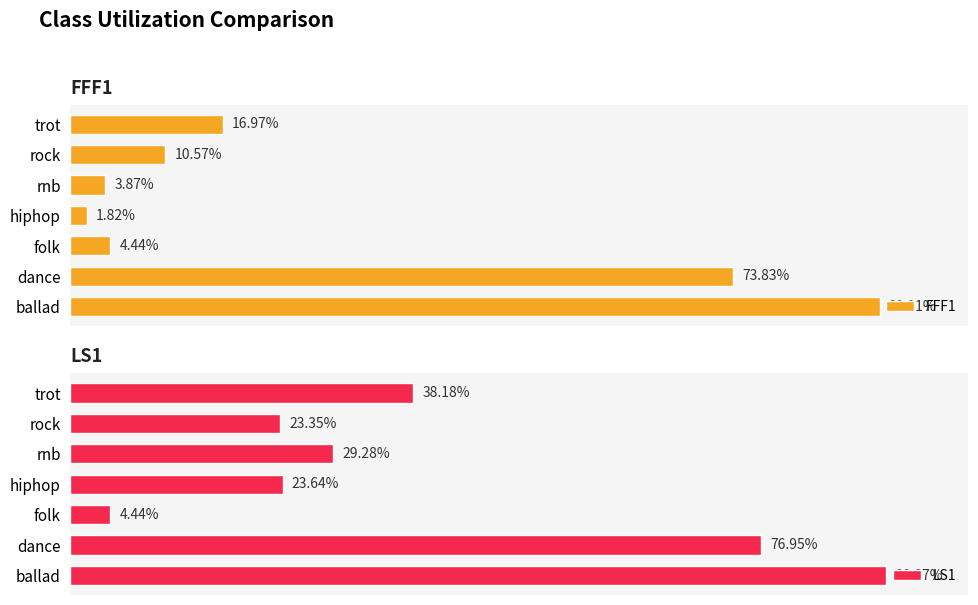

At which label is LS1 closest to 47?

trot